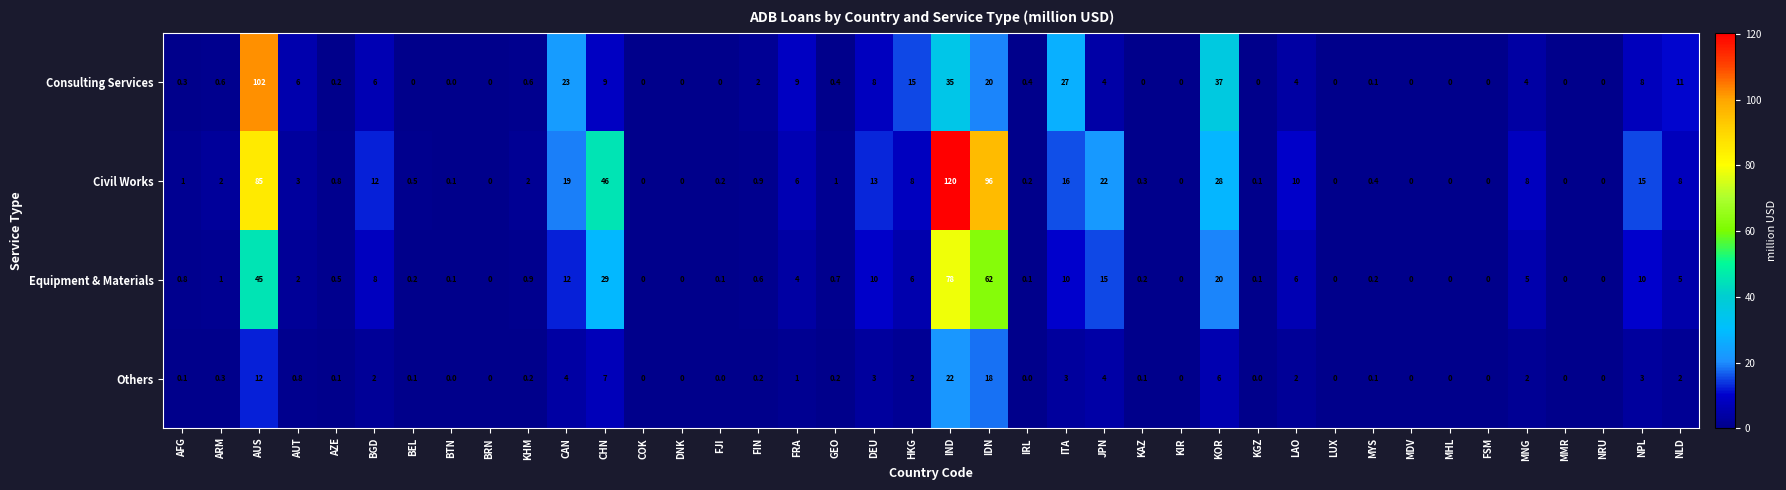

What is the average value of the Others series?

2.4